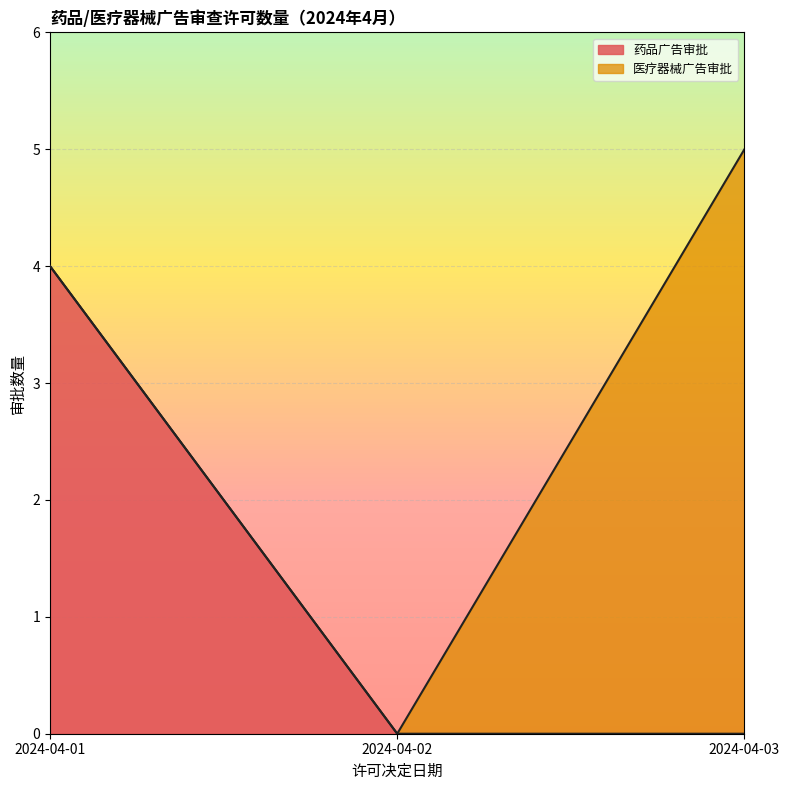

At which label does 药品广告审批 reach its peak?

2024-04-01